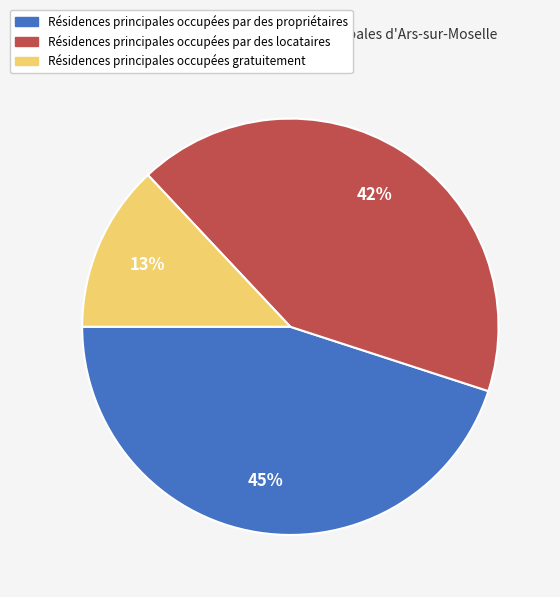

To the nearest percent, what is the difference between the largest and smallest slice percentages?

32%